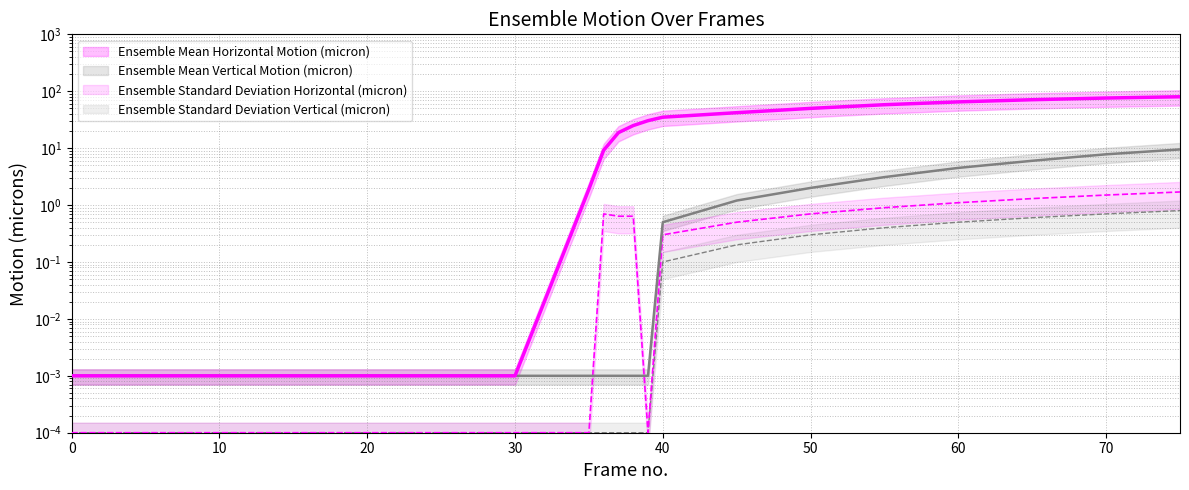

What is the difference between the highest and lowest values at 45?

41.8